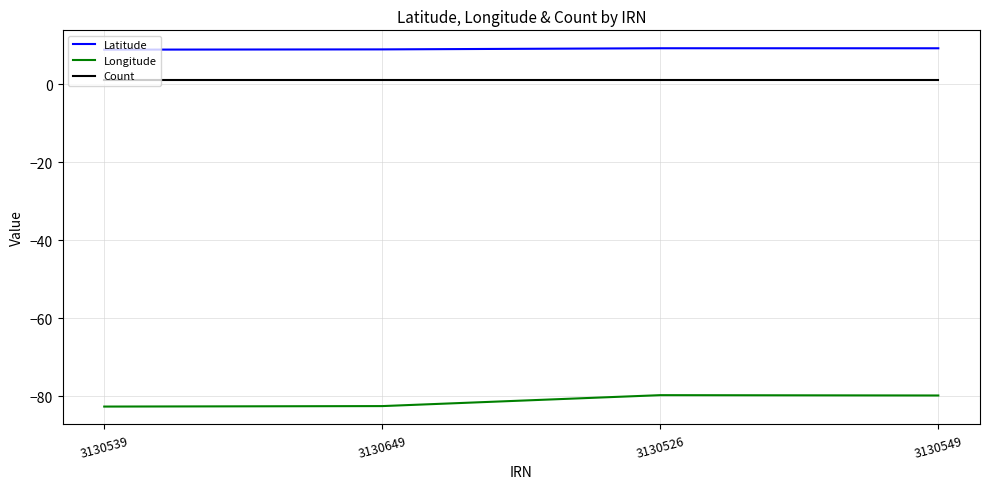

Rank the series by their maximum value, from highest to lowest.

Latitude, Count, Longitude